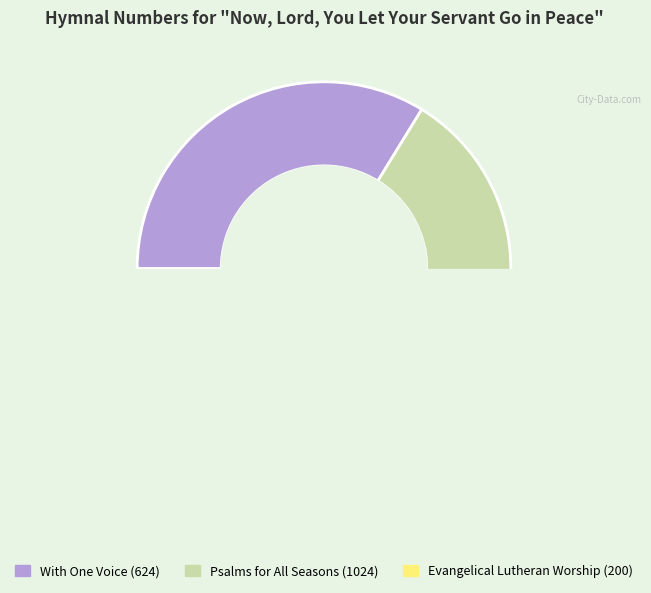

What is the ratio of the value at With One Voice (624) to the value at Evangelical Lutheran Worship (200)?

3.1